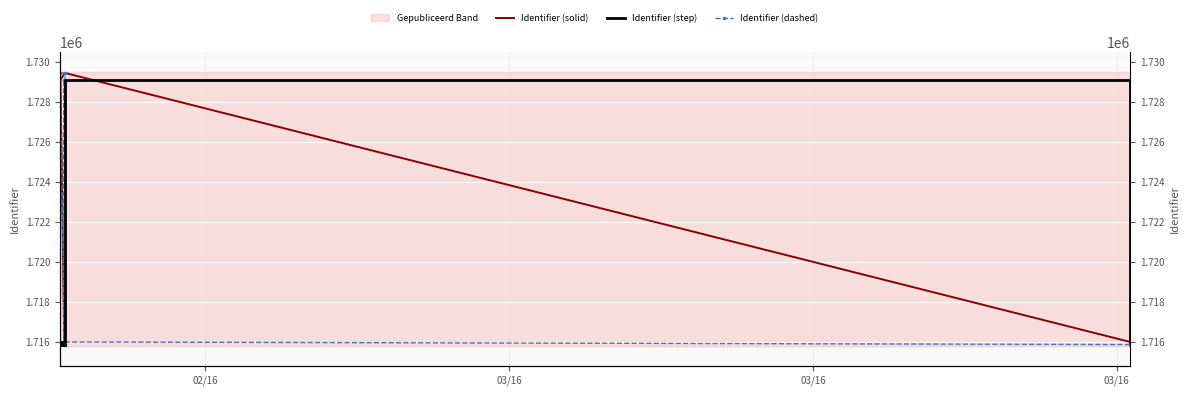

What is the difference between the maximum and minimum values in the Identifier (solid) series?

13623